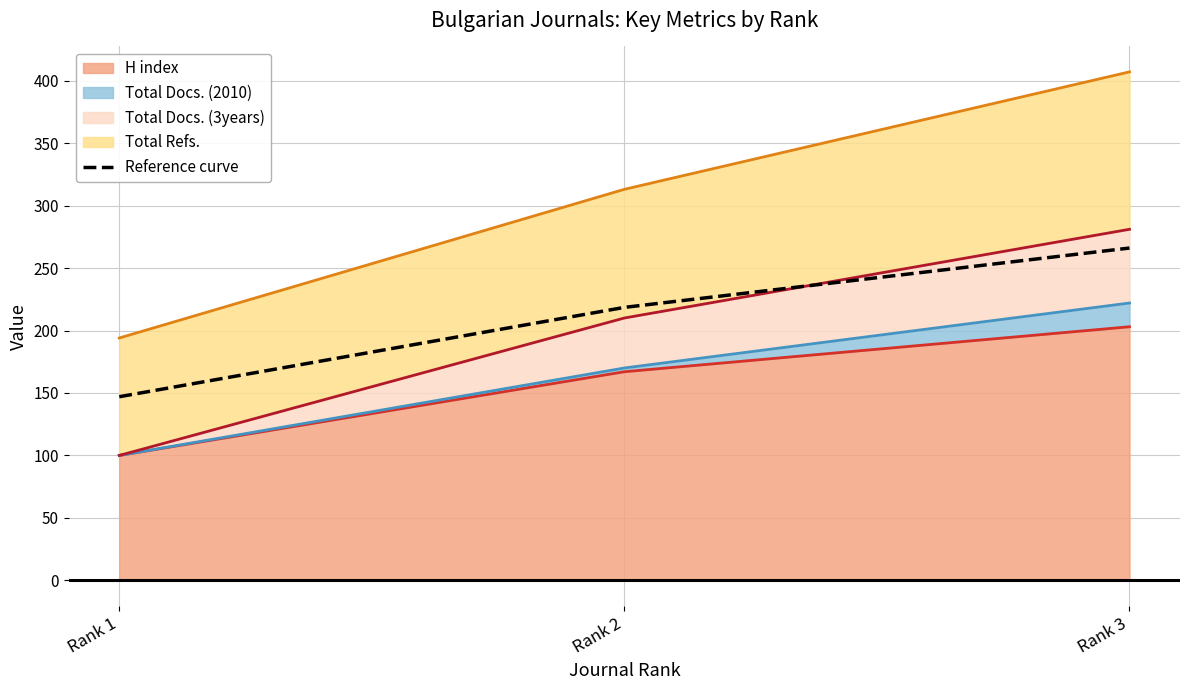

How many data points in H index are less than 167?

1